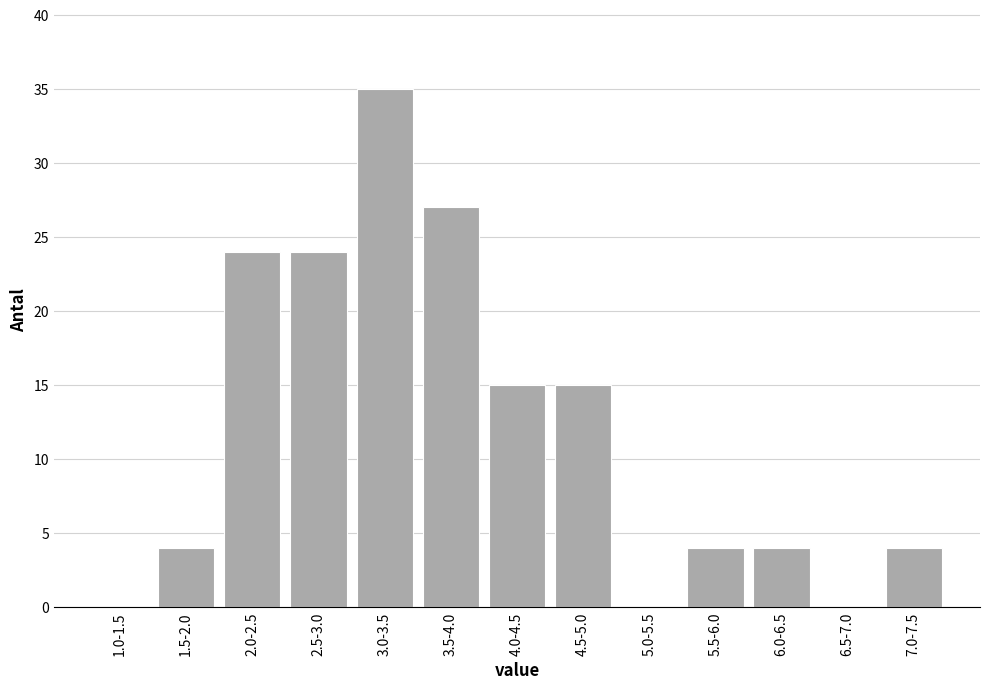

Reading left to right, extract all data points from this chart.

1.0-1.5=0	1.5-2.0=4	2.0-2.5=24	2.5-3.0=24	3.0-3.5=35	3.5-4.0=27	4.0-4.5=15	4.5-5.0=15	5.0-5.5=0	5.5-6.0=4	6.0-6.5=4	6.5-7.0=0	7.0-7.5=4